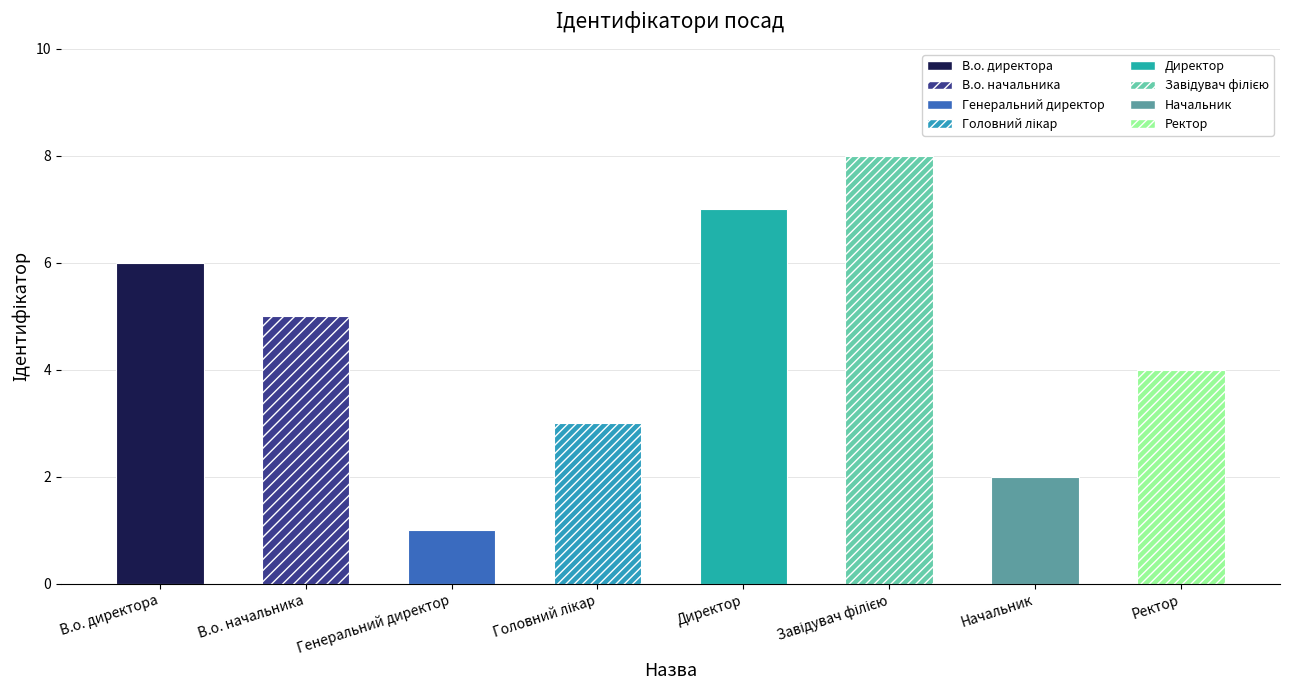

What is the label of the 2nd bar from the left?

В.о. начальника